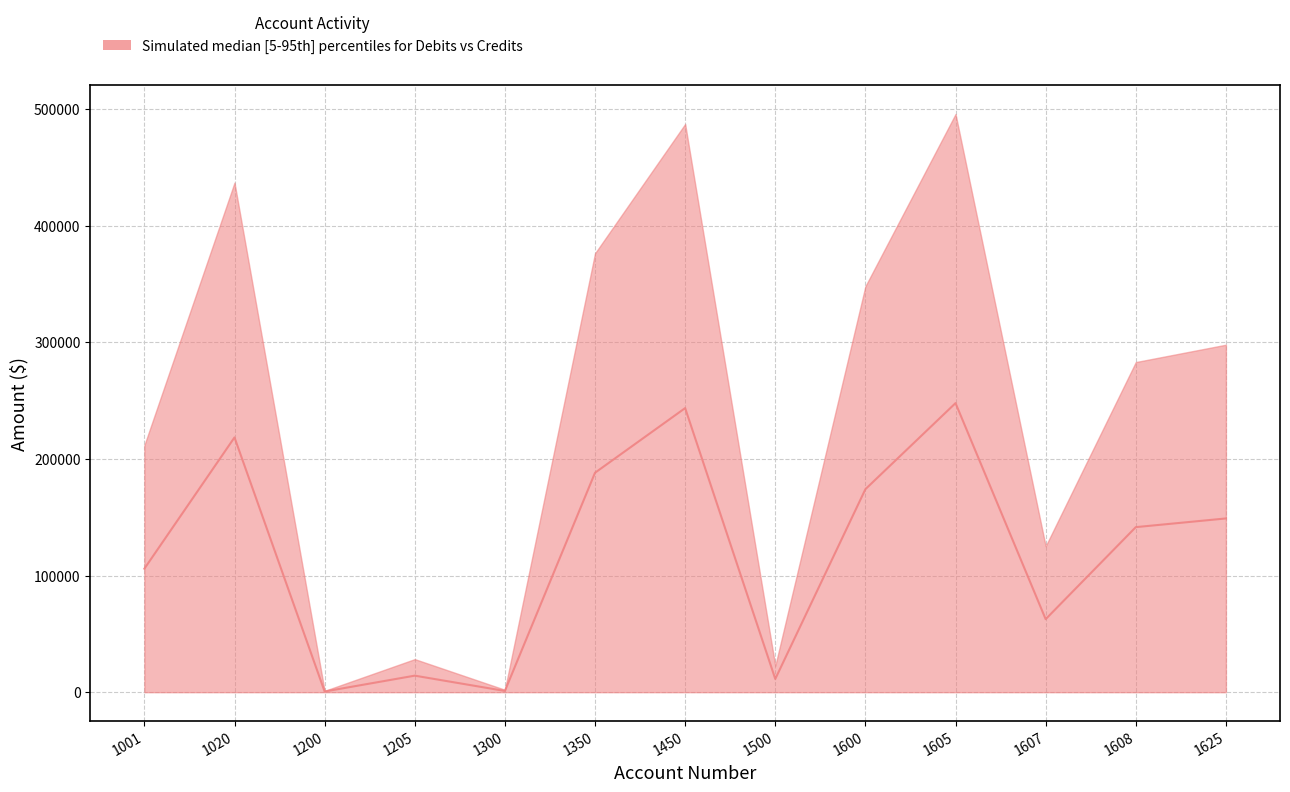

How many lines are shown in the chart?

1